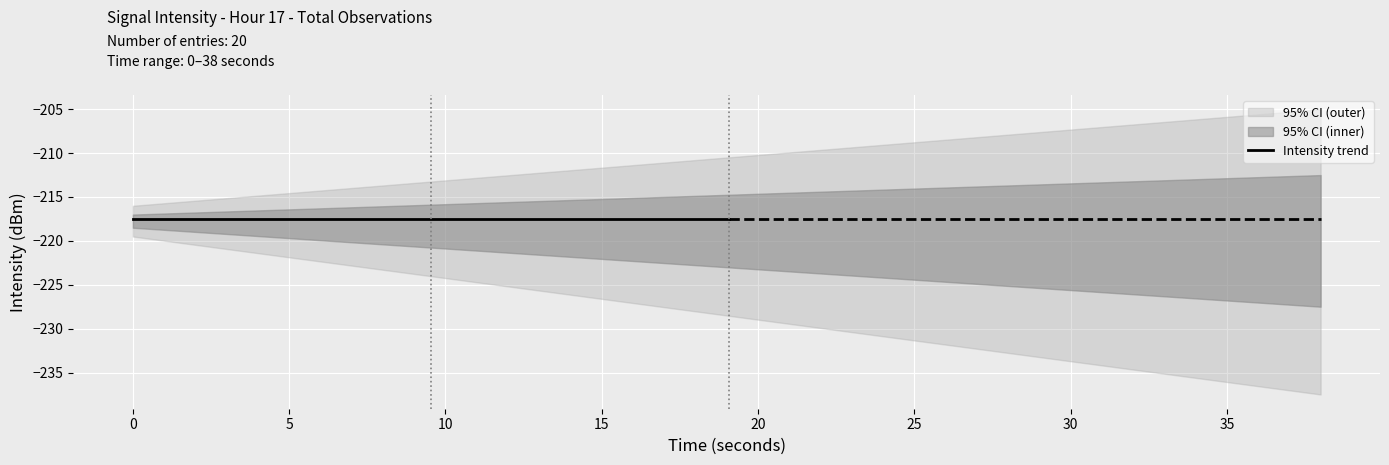

At which category is the sum across all series the highest?

38